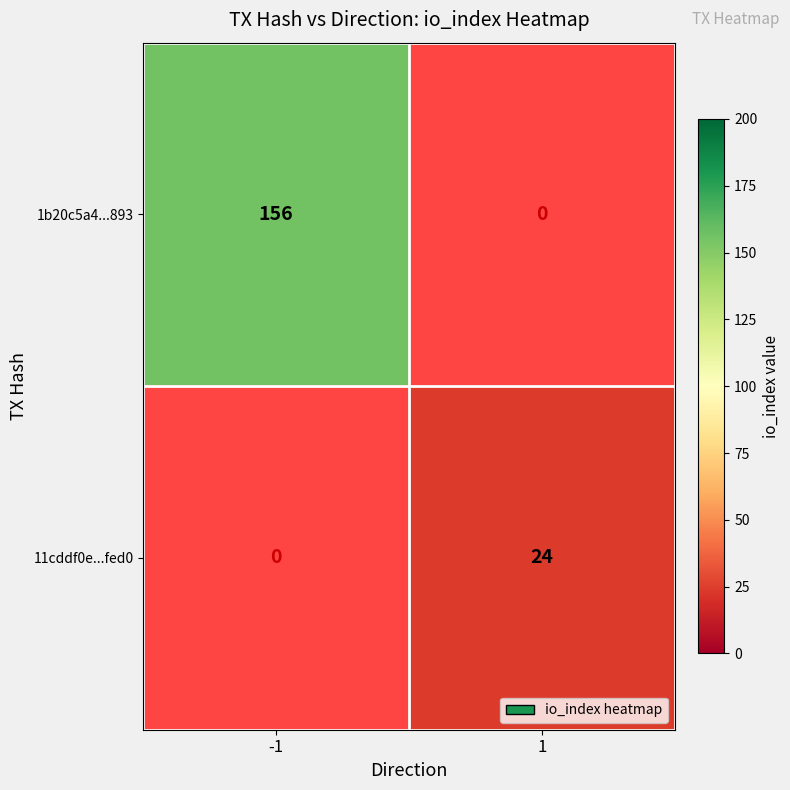

Is the value of 11cddf0e...fed0 at 1 greater than the value of 1b20c5a4...893 at -1?

No